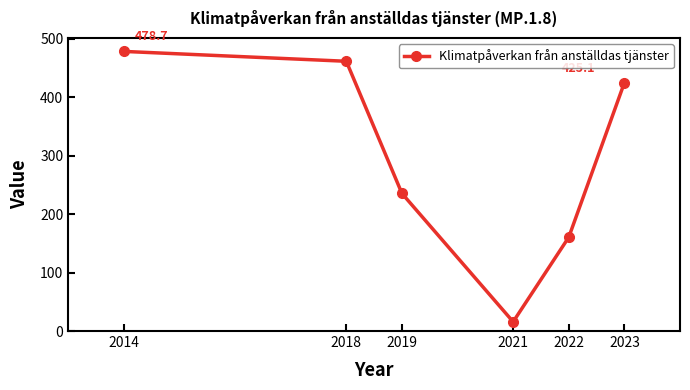

What is the difference between the maximum and minimum values?

462.9